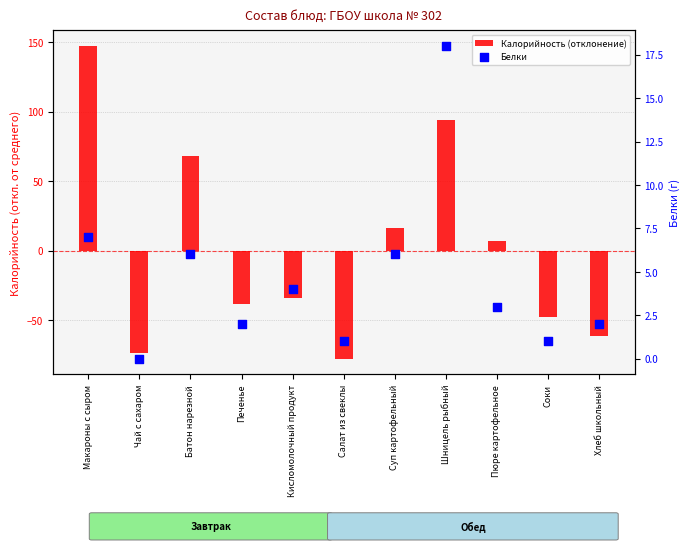

Which series has the widest spread of Y values?

Калорийность (отклонение)